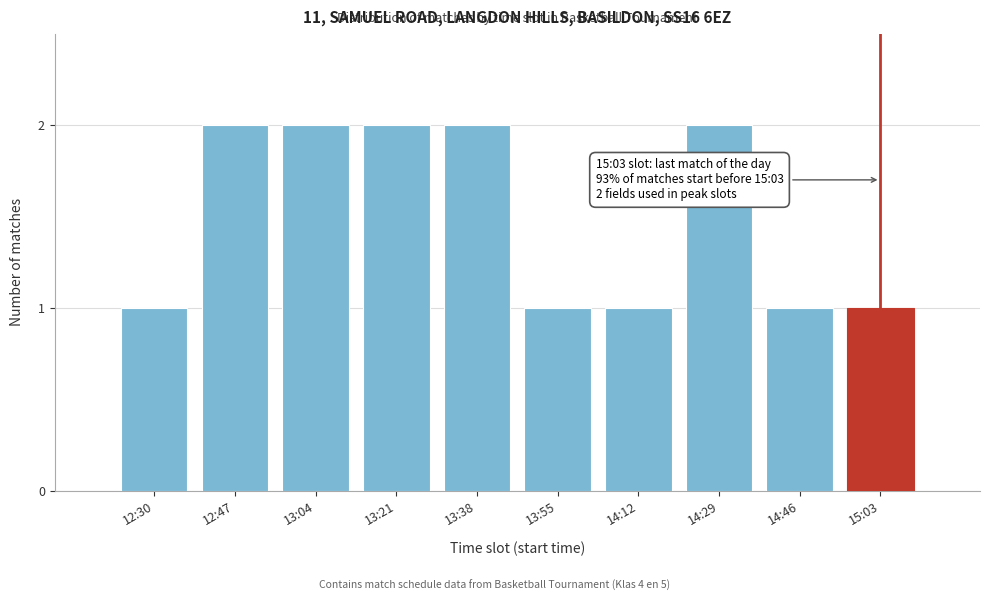

Reading right to left, extract all data points from this chart.

15:03=1	14:46=1	14:29=2	14:12=1	13:55=1	13:38=2	13:21=2	13:04=2	12:47=2	12:30=1